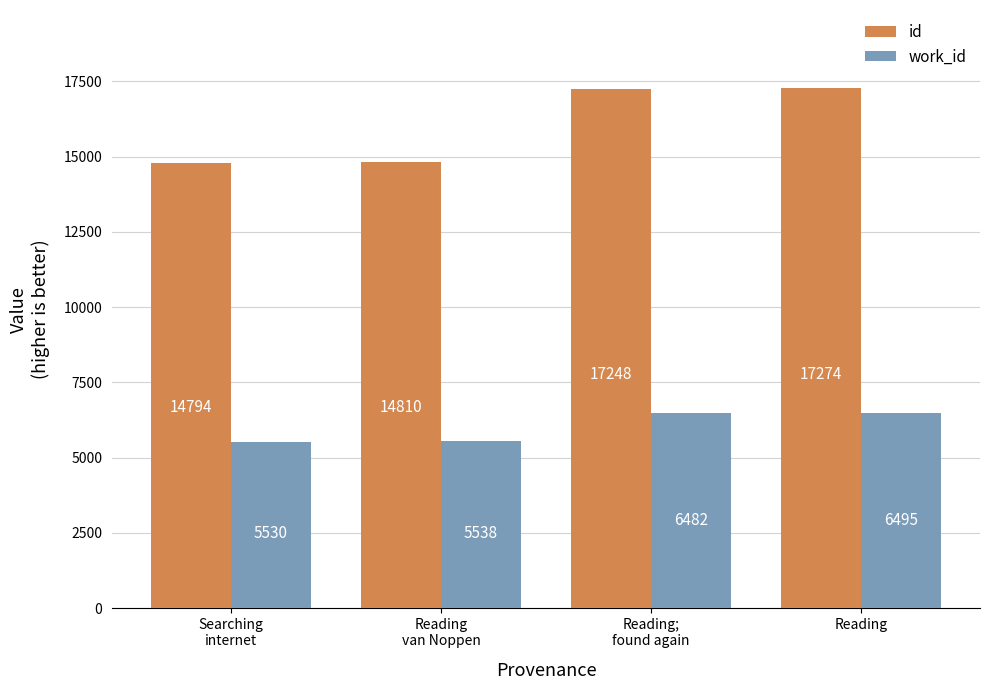

Which label corresponds to the largest value in the chart?

Reading